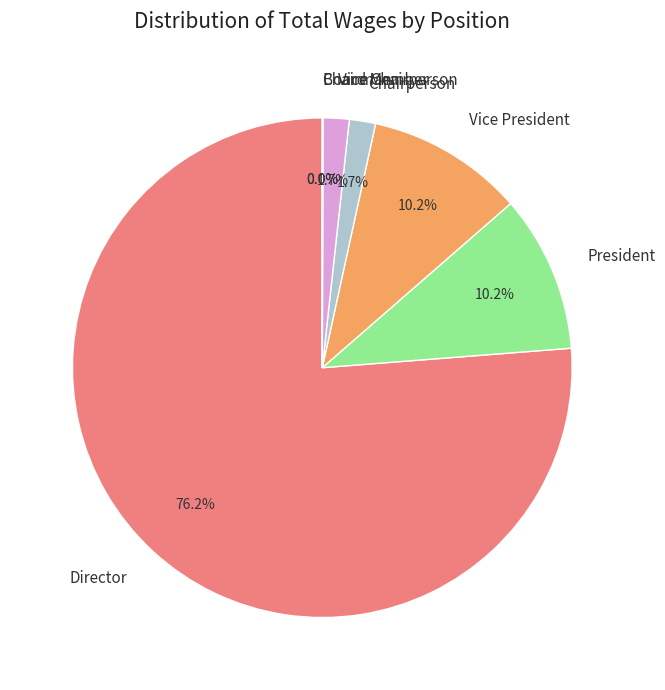

Is it true that Chairperson is 13% of the pie?

False